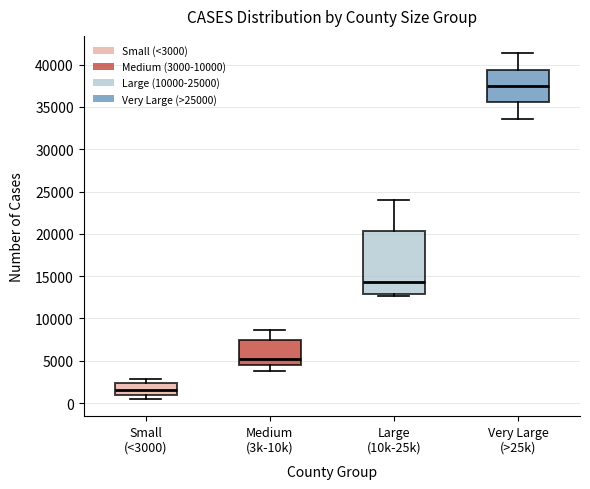

Where does the median line of the box for Small (<3000) sit on the y-axis? The values are not printed on the chart, so give them approximately, as read against the axis.

1500